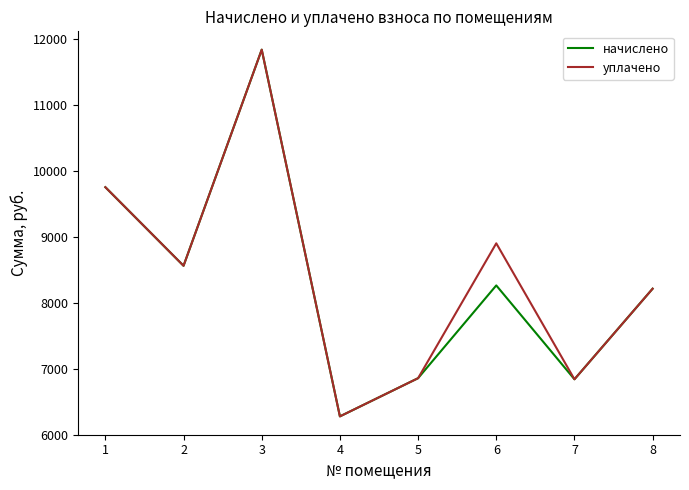

True or false: уплачено has more than 2 interior local peaks.

False